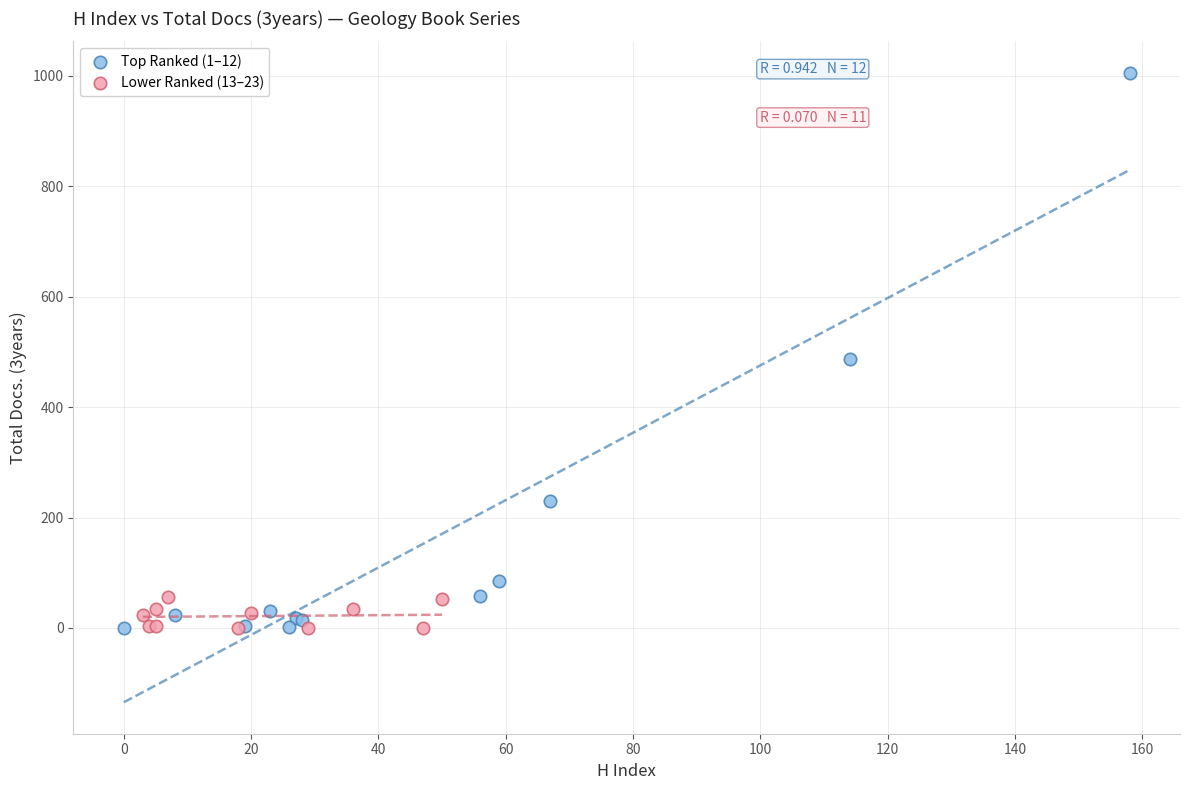

Which series has the widest spread of Y values?

Top Ranked (1–12)